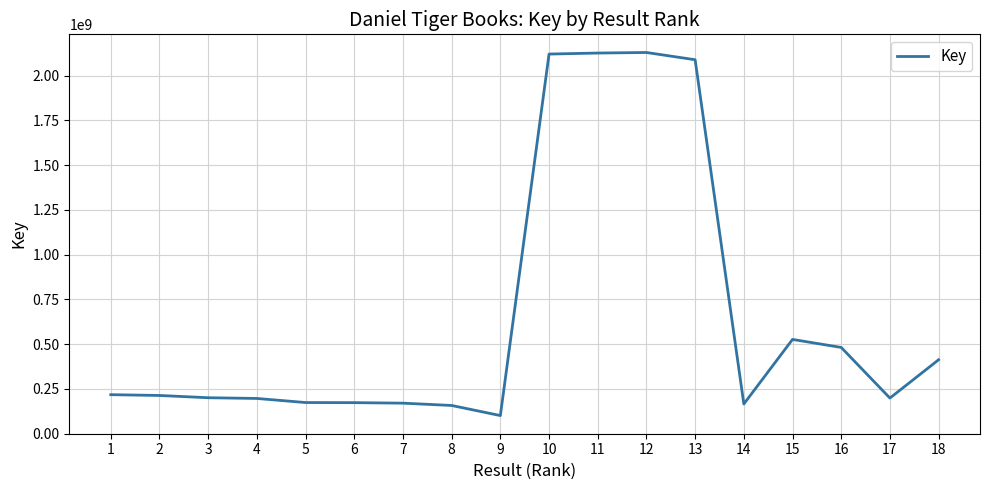

What is the sum of the values at 16 and 1?

698931682